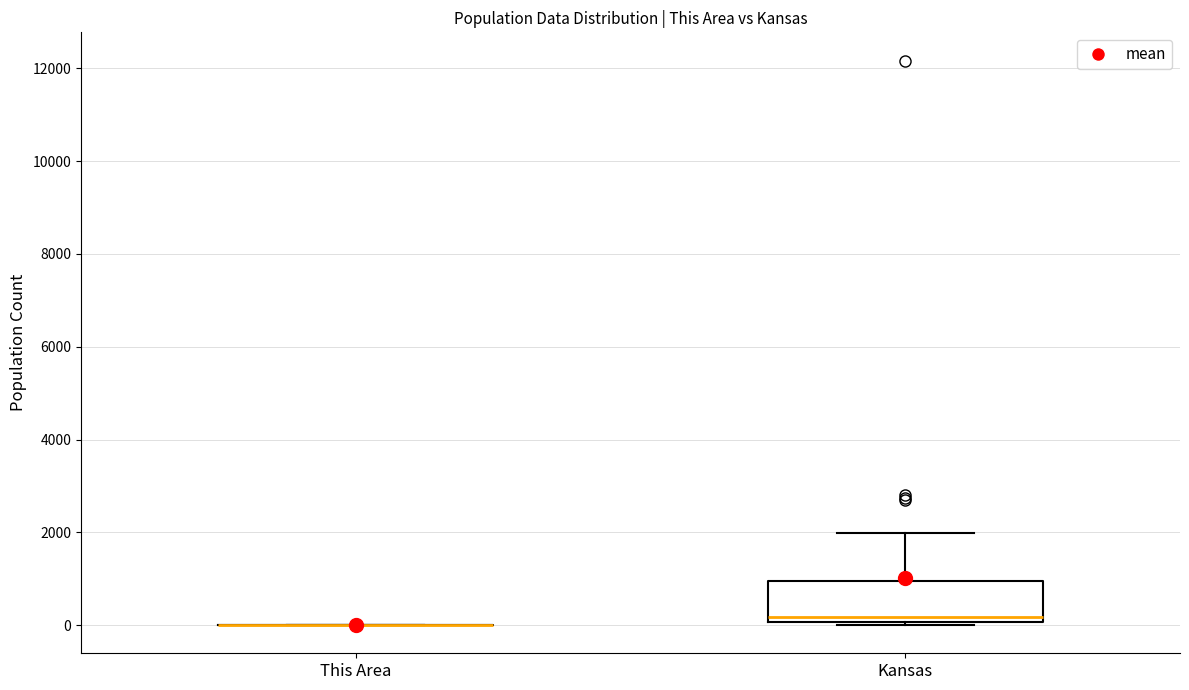

Comparing the boxes themselves (not the whiskers), which one is the tallest?

Kansas